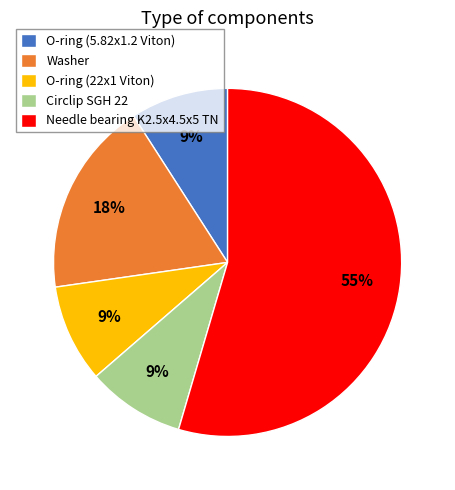

Which category has the biggest portion of the pie?

Needle bearing K2.5x4.5x5 TN